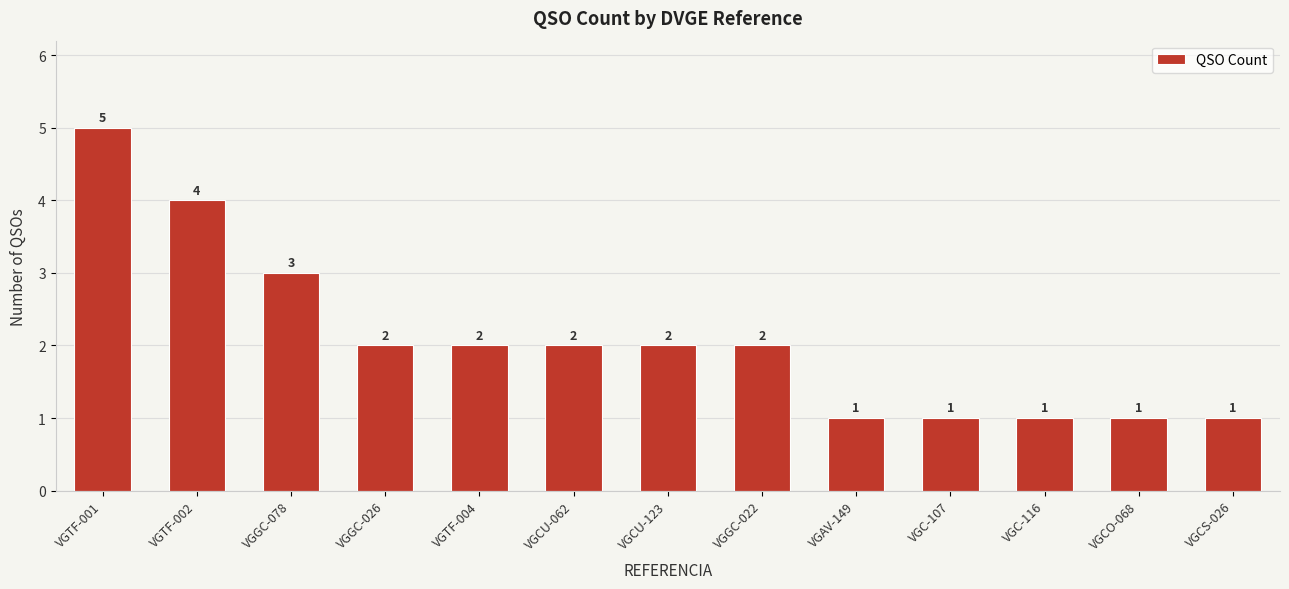

Reading left to right, what are all the values shown in this chart?

5	4	3	2	2	2	2	2	1	1	1	1	1